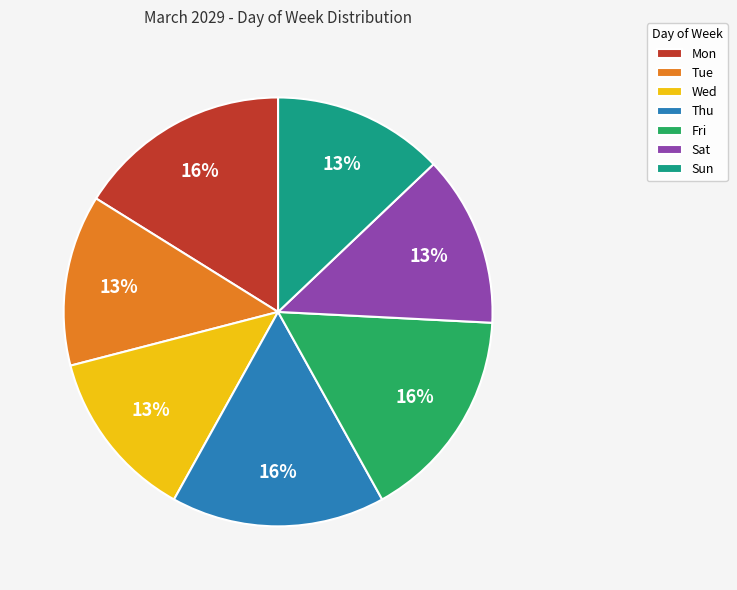

Does Thu represent more than half of the total?

No